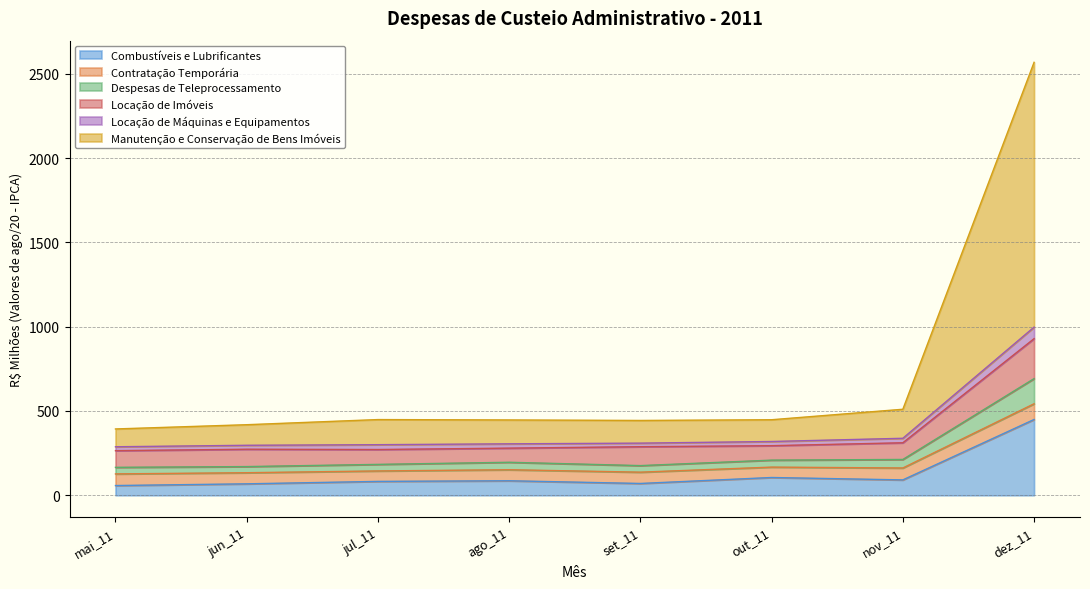

At which label does Despesas de Teleprocessamento first exceed 195?

ago_11